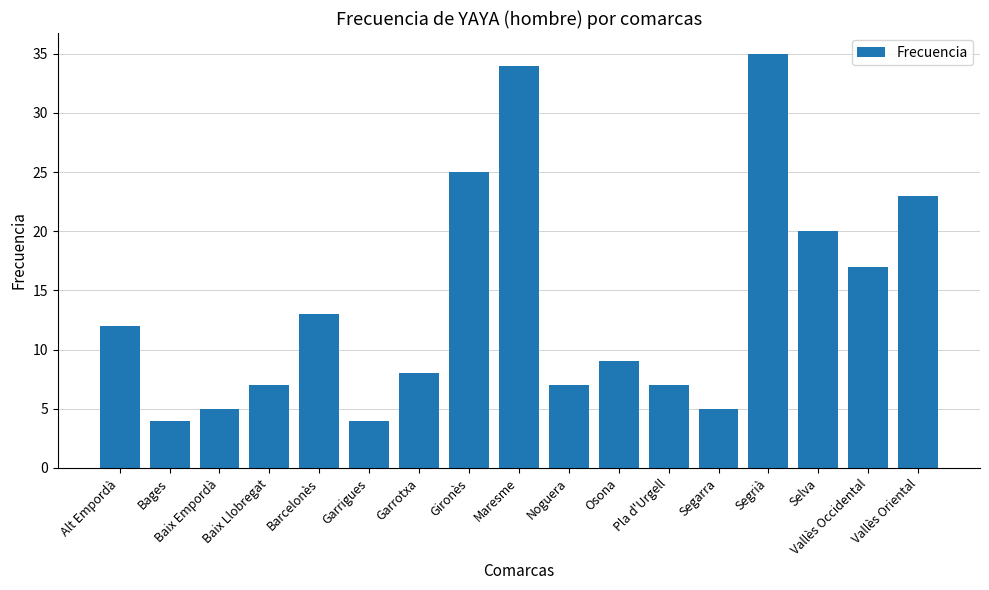

What is the label of the 16th bar from the right?

Bages